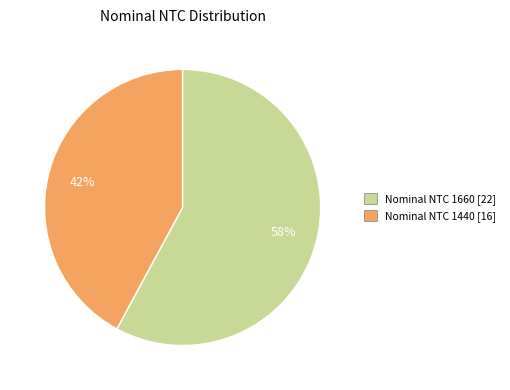

To the nearest percent, what is the average slice percentage?

50%